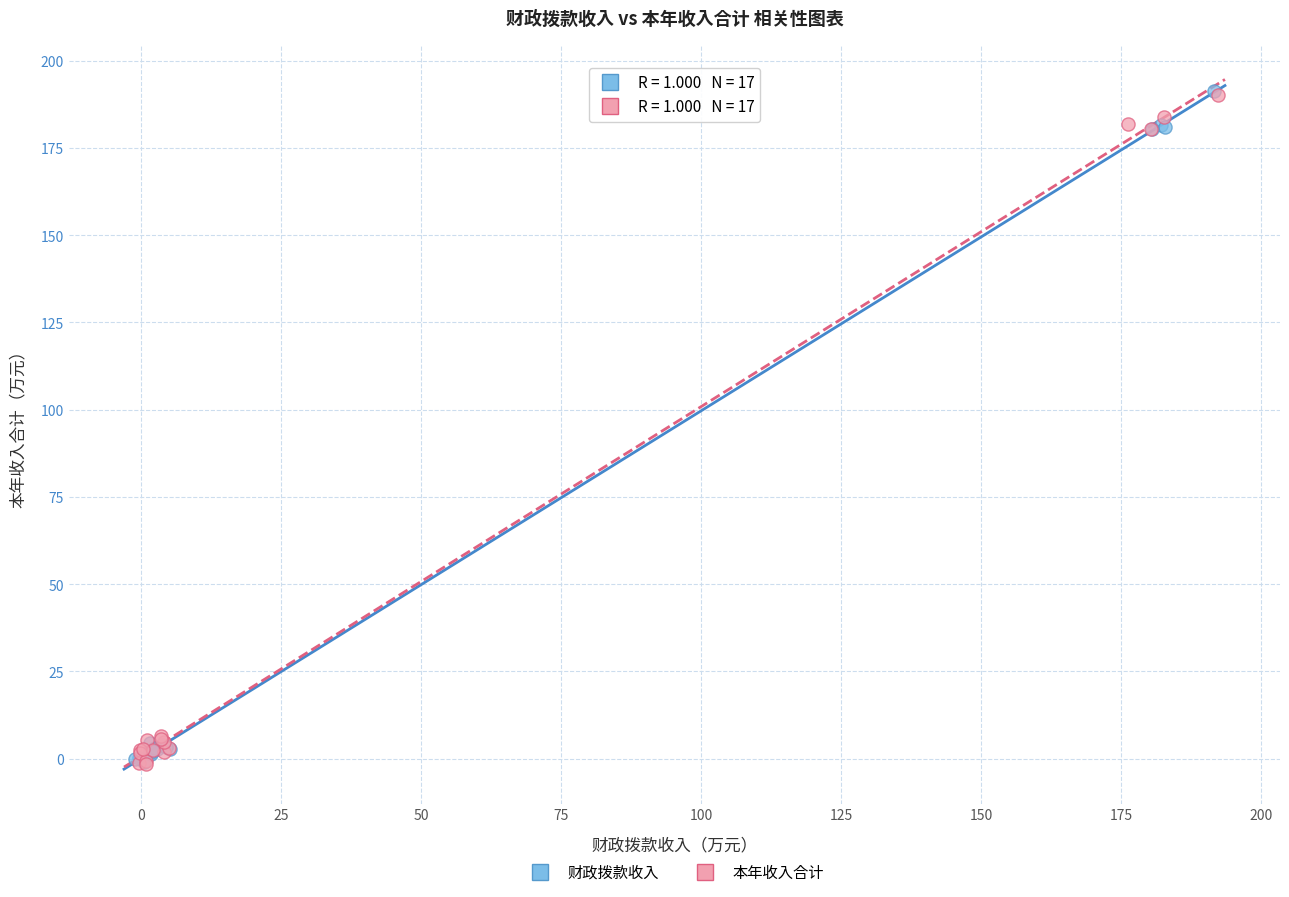

What are all the series names shown in the legend?

财政拨款收入, 本年收入合计